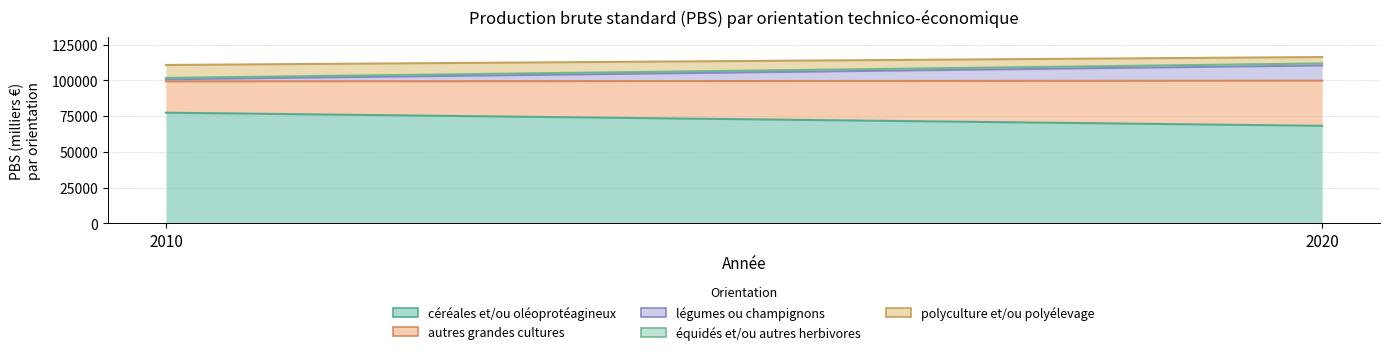

Where is équidés et/ou autres herbivores nearest to the value 1214?

2010